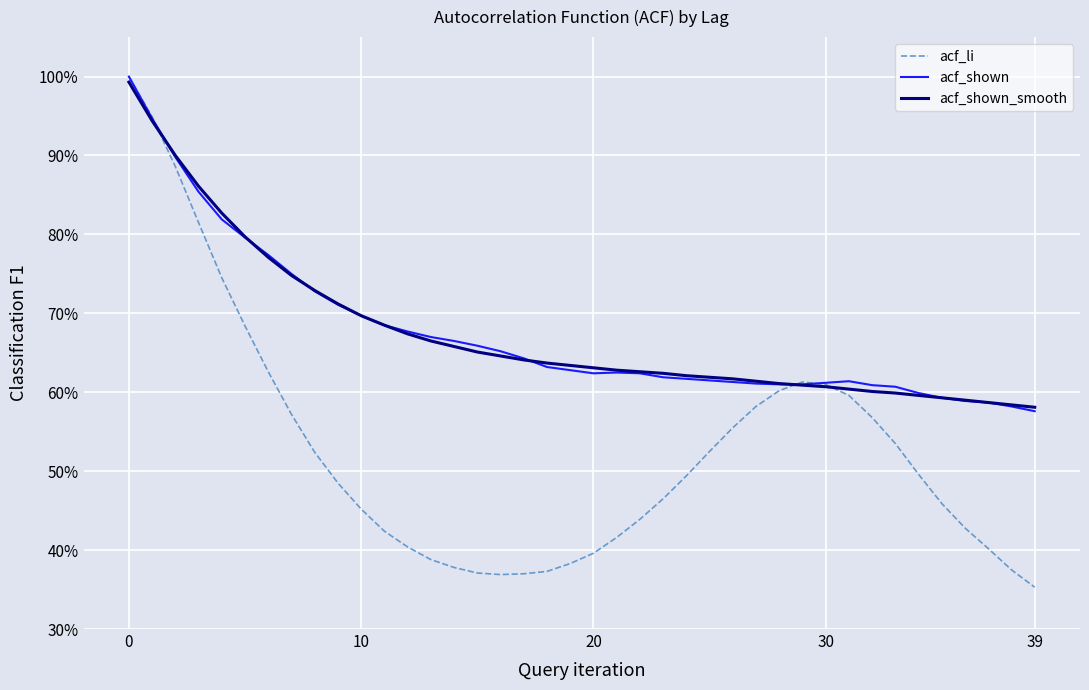

What are all the series names shown in the legend?

acf_li, acf_shown, acf_shown_smooth